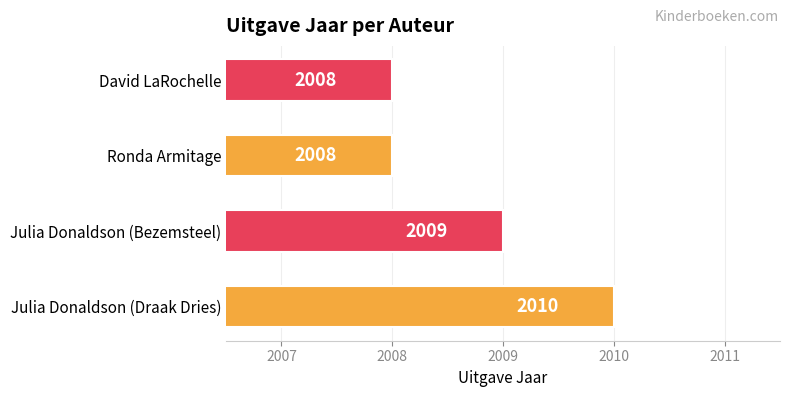

Does the chart contain stacked bars?

No